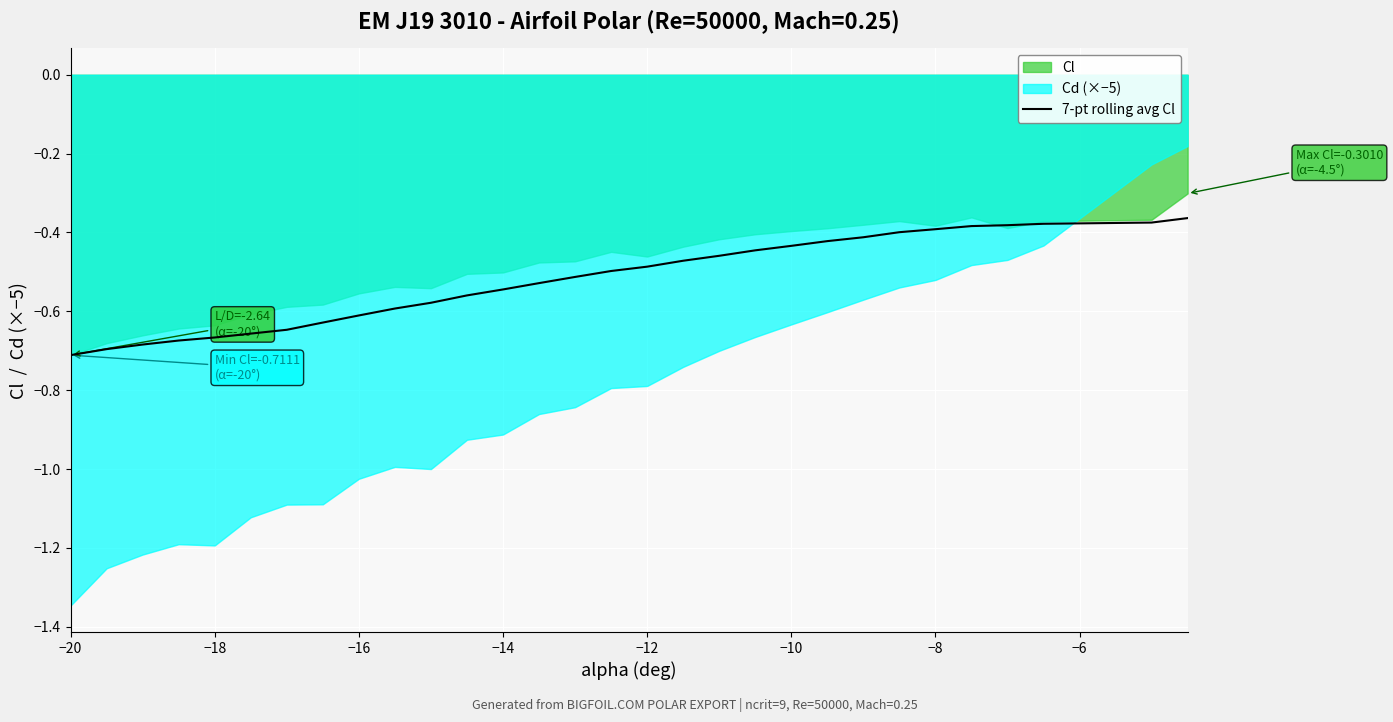

The 7-pt rolling avg Cl series shows -0.7 at −14. True or false?

False